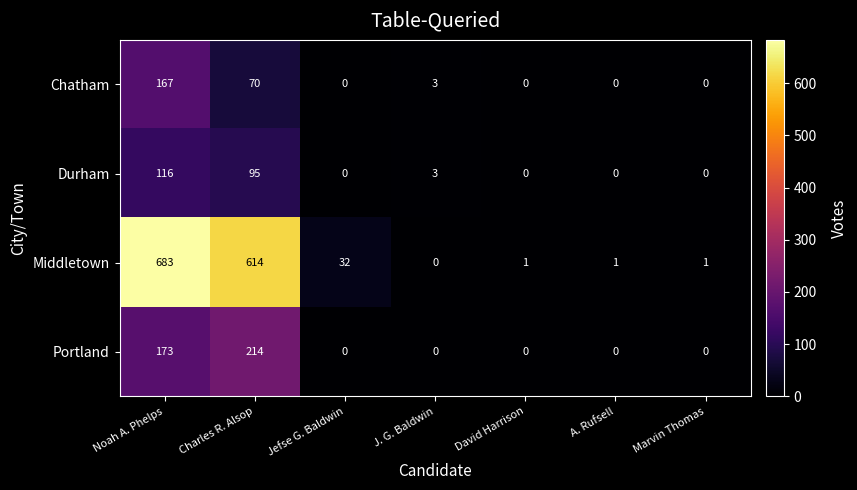

Which series has the largest range (max minus min)?

Middletown